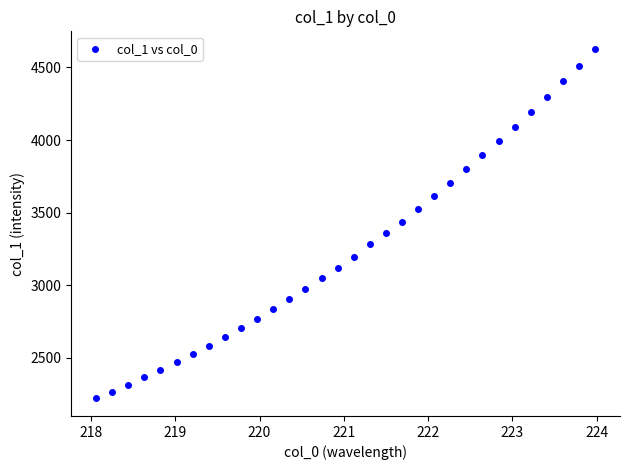

What is the range of X values (max minus min)?

5.9